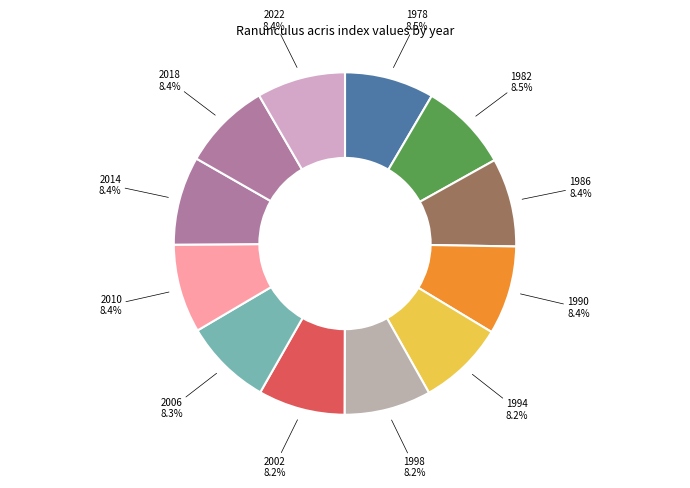

How many segments does this pie chart have?

12